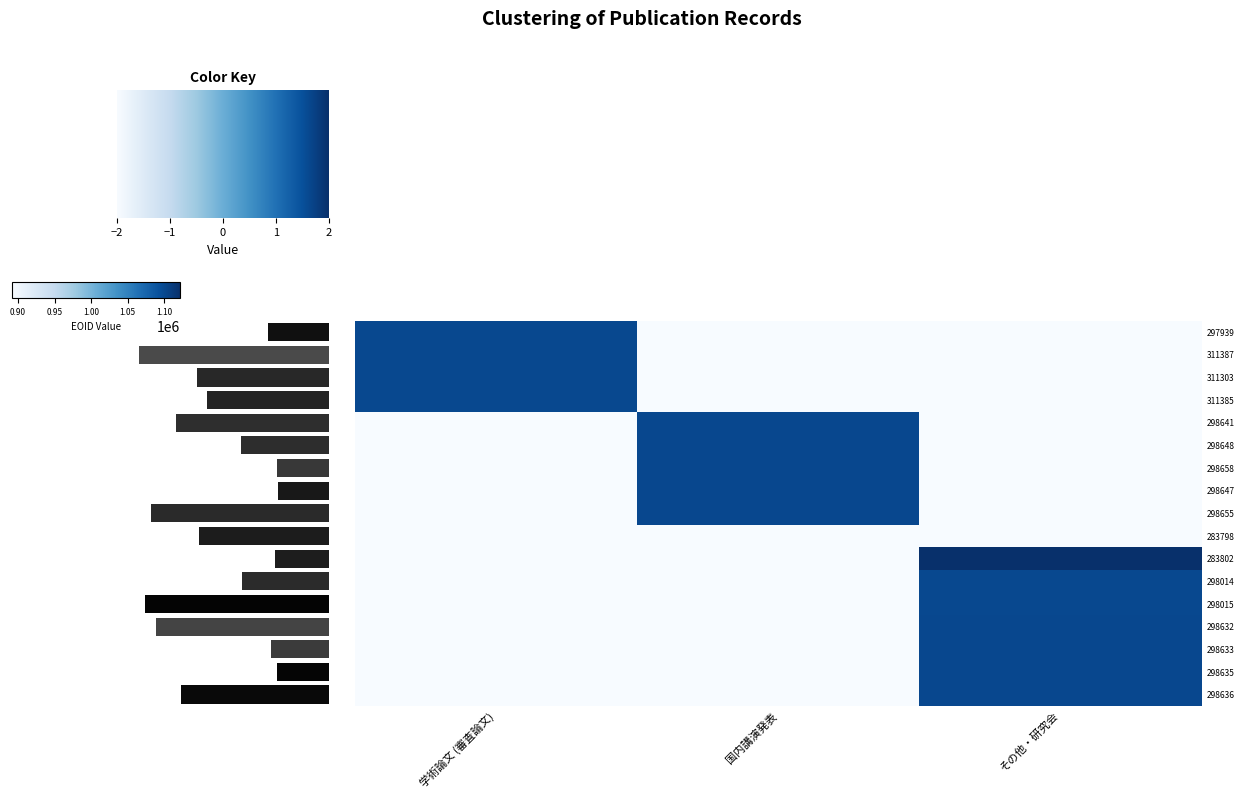

How many categories are shown in the chart?

3